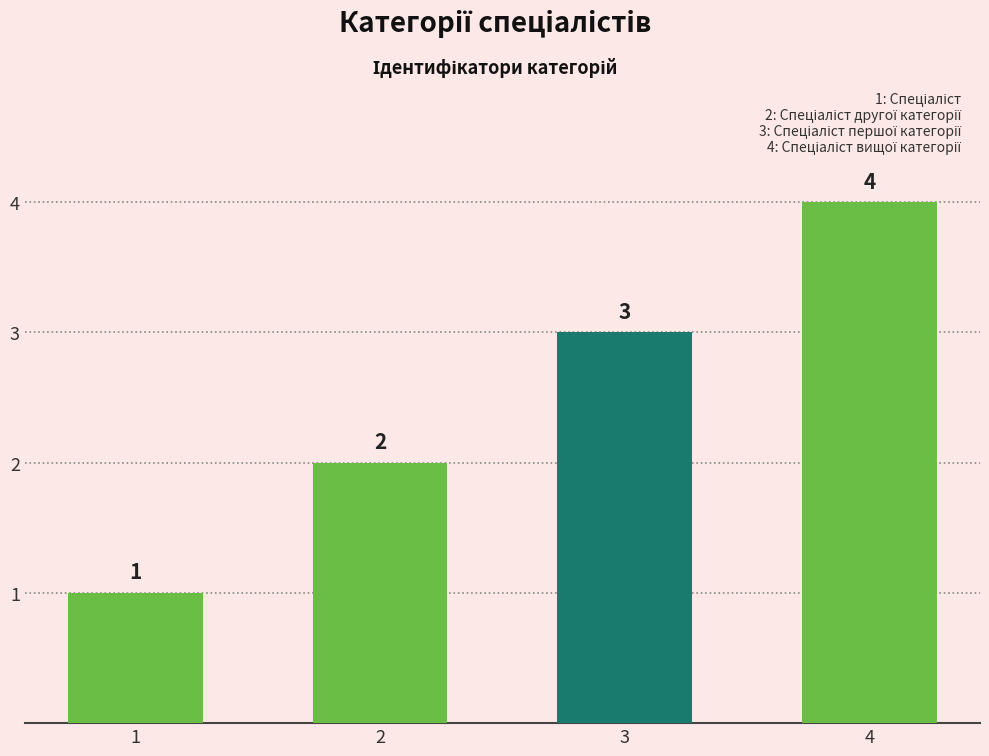

The chart shows a value of 2 at Спеціаліст другої категорії. True or false?

True